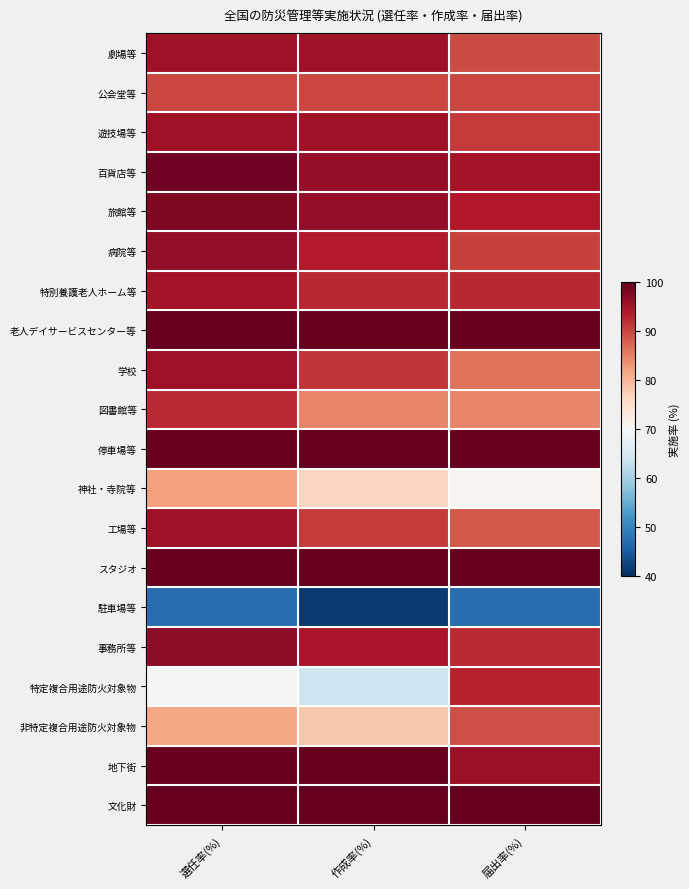

Which has a higher value, 選任率(%) or 届出率(%)?

選任率(%)